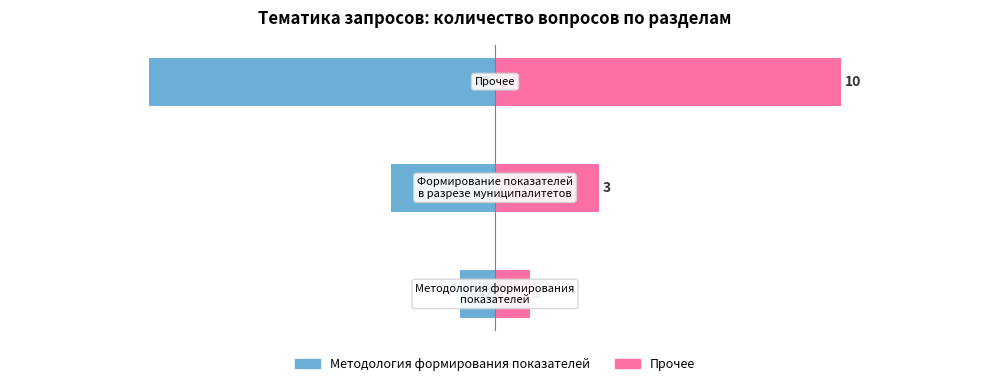

Reading right to left, what are all the values shown in this chart?

Методология формирования показателей: 2=-10	1=-3	0=-1
Прочее: 2=10	1=3	0=1